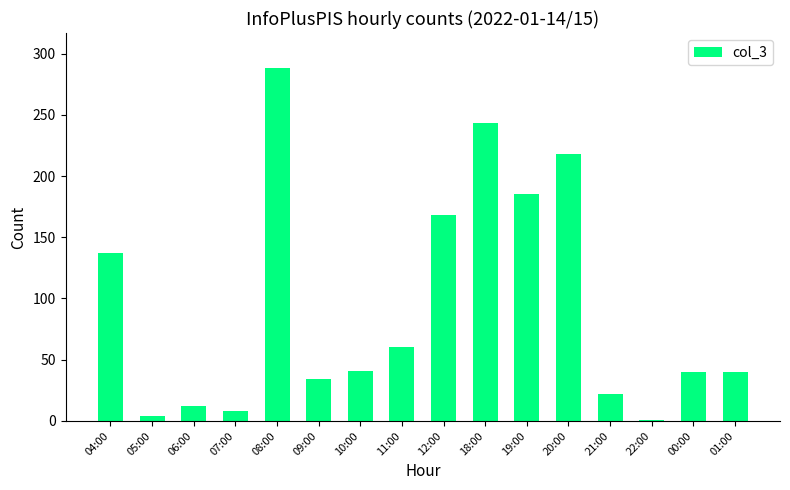

The chart shows a value of 95 at 12:00. True or false?

False